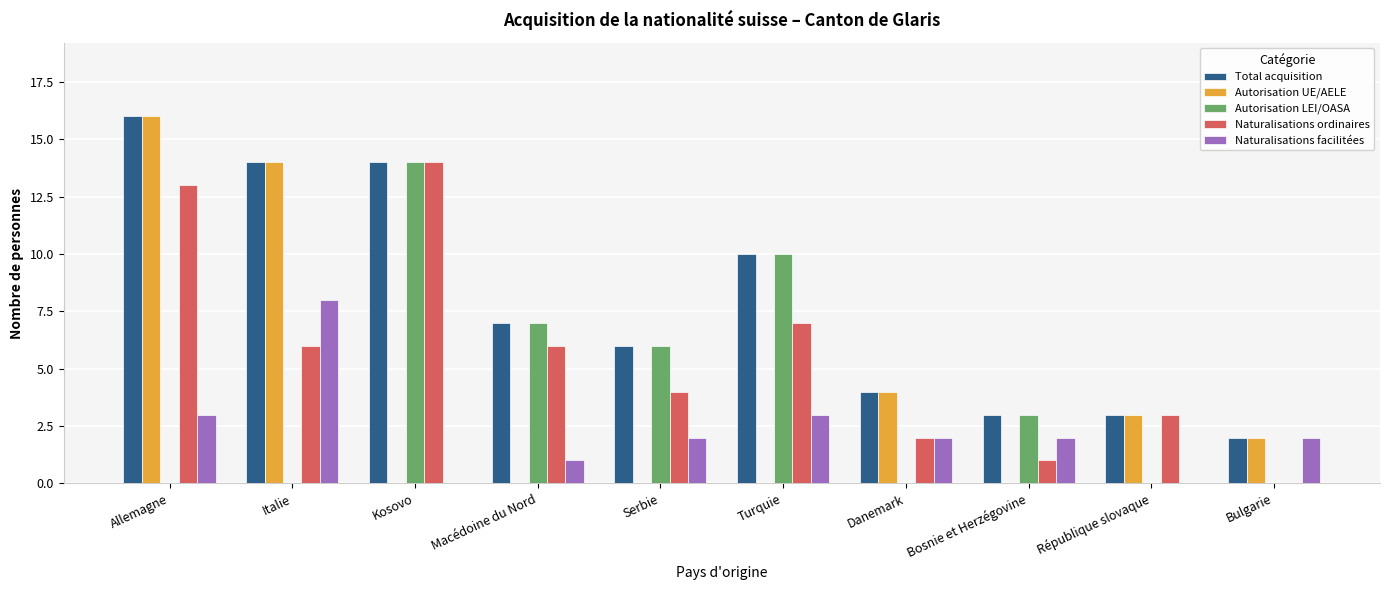

The Naturalisations ordinaires series shows 4 at Serbie. True or false?

True